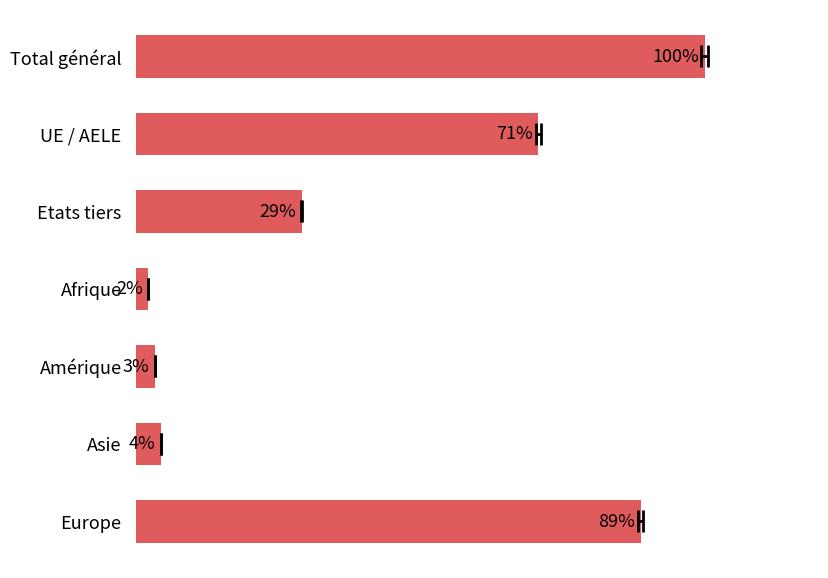

What is the difference between the maximum and minimum values?

1.0